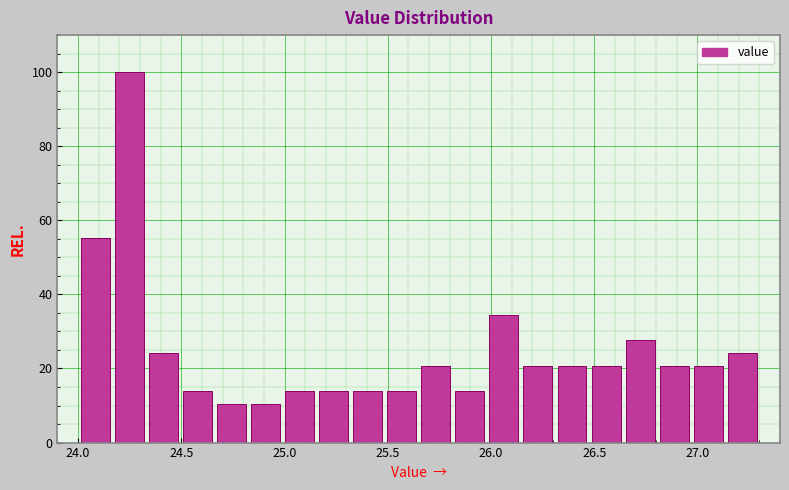

Read against the x-axis, roughly where is the centre of the tallest bar?

24.25